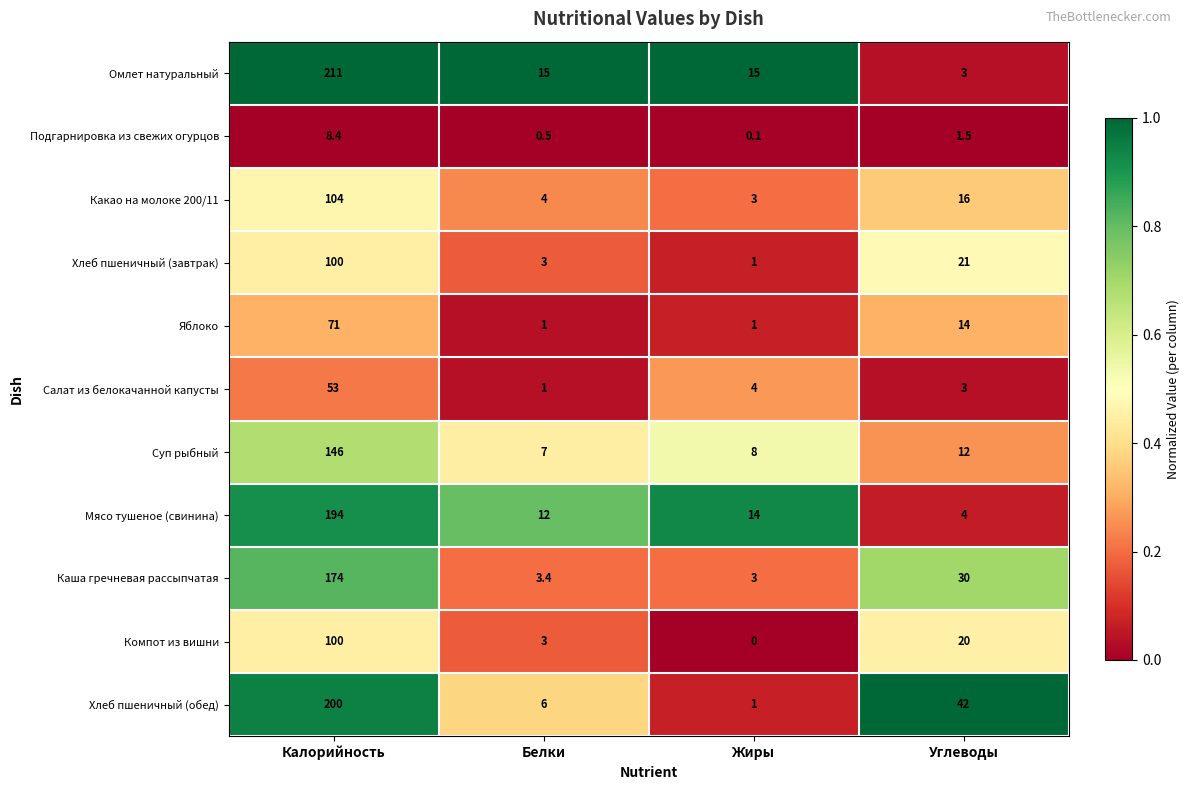

At which category is the sum across all series the highest?

Калорийность